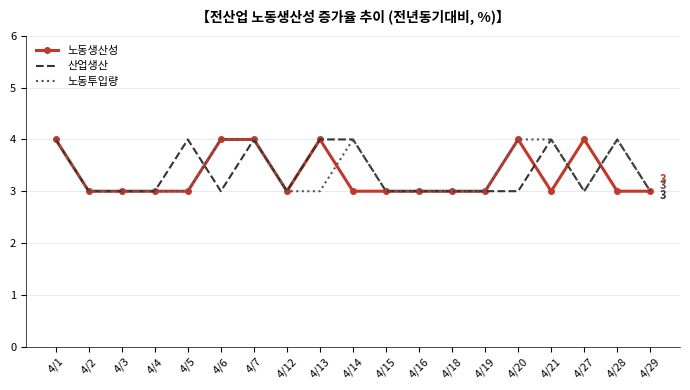

What is the average value of the 노동생산성 series?

3